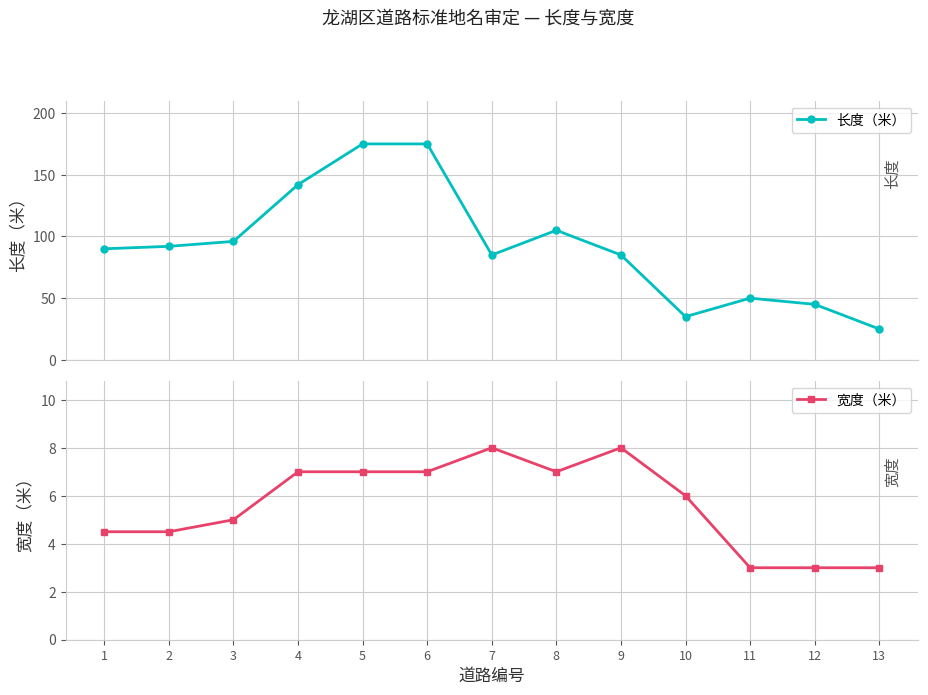

At how many categories does at least one series exceed 129?

3